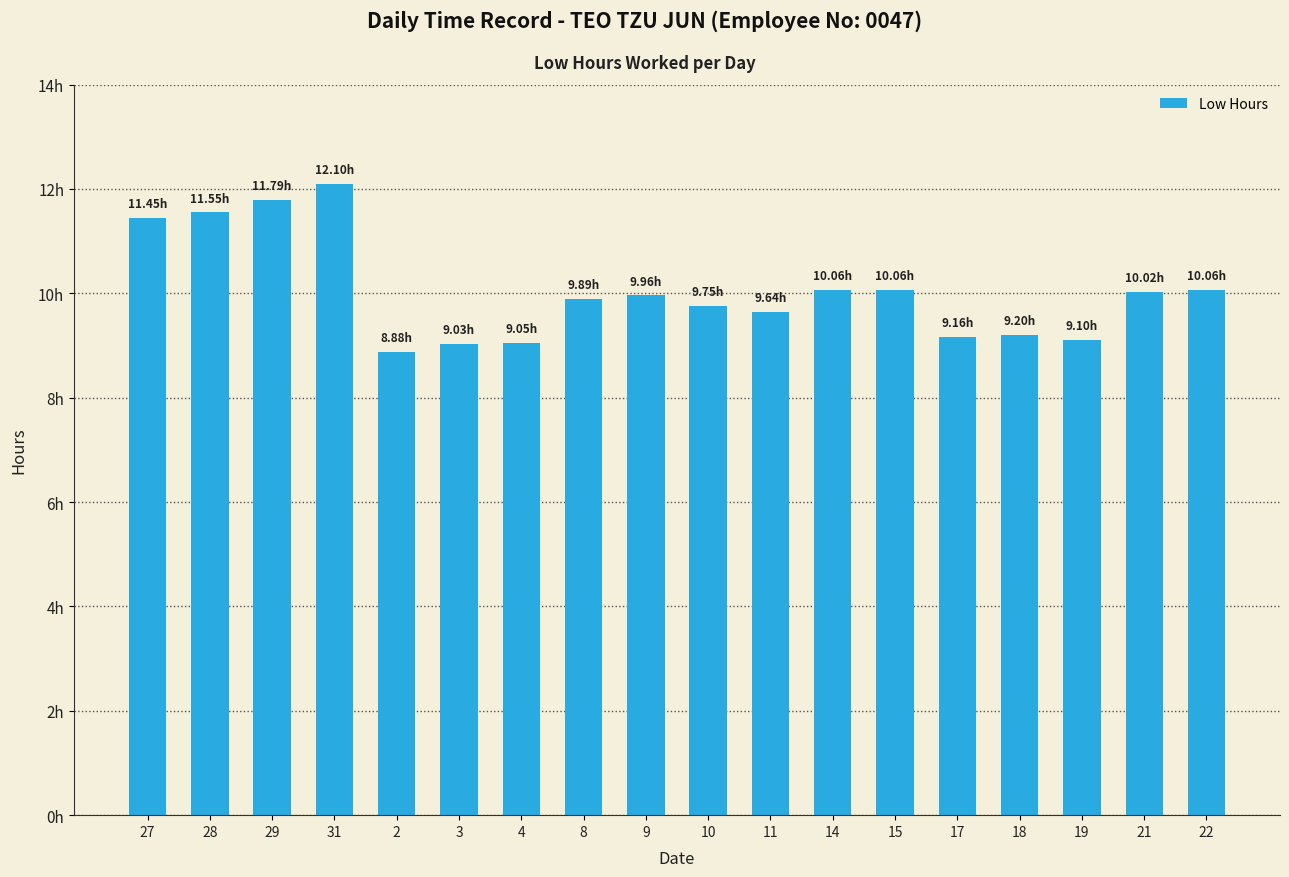

What is the label of the 6th bar from the left?

3